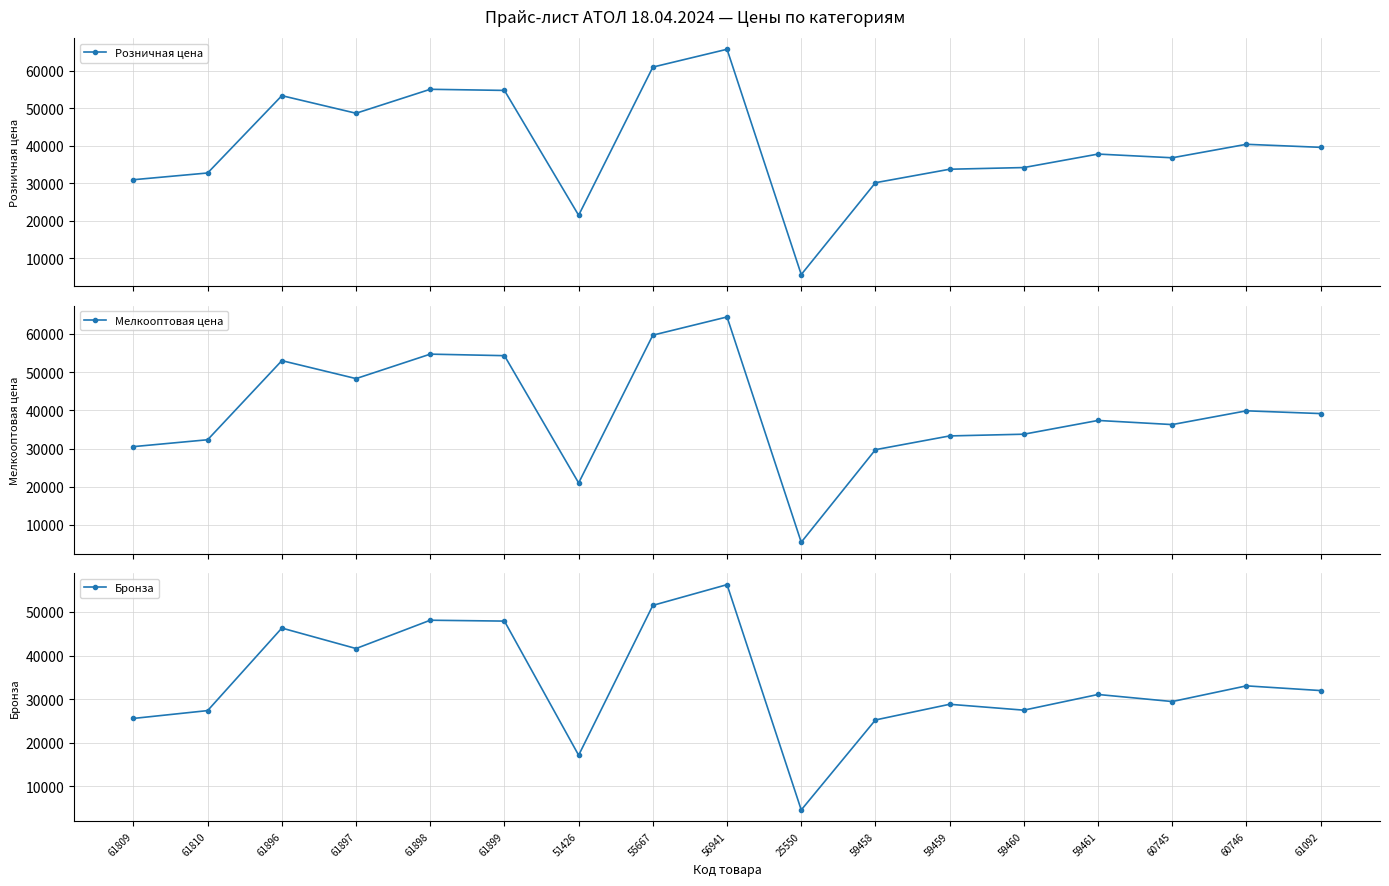

How many lines are shown in the chart?

3